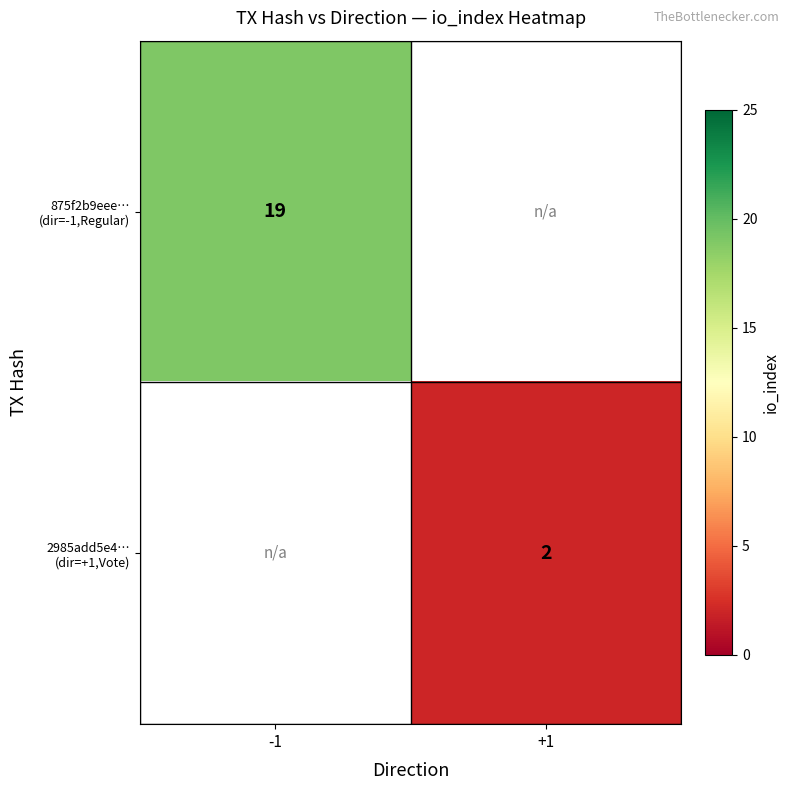

List the series in order of their peak value, highest first.

875f2b9eee… (dir=-1,Regular), 2985add5e4… (dir=+1,Vote)